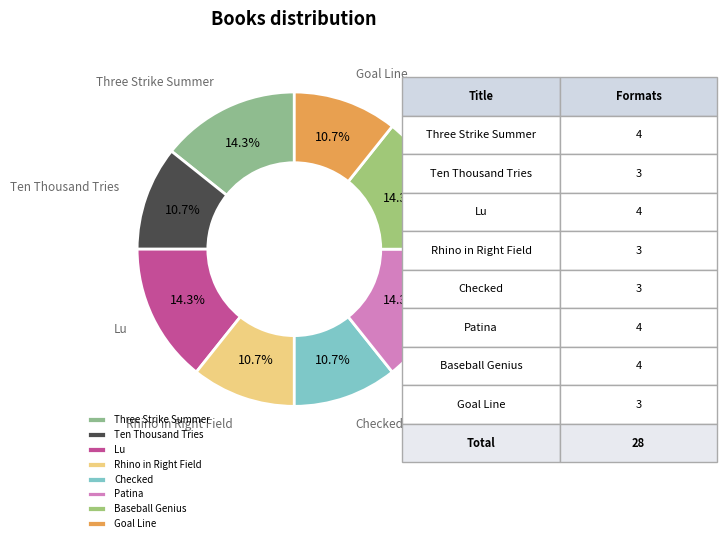

To the nearest percent, what is the difference between the largest and smallest slice percentages?

4%